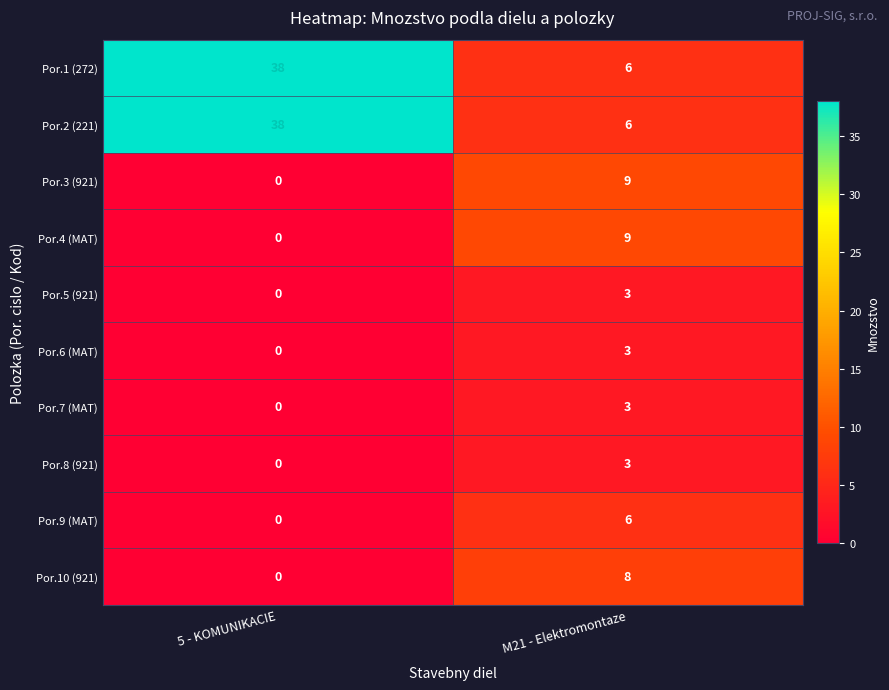

What is the sum of all Por.6 (MAT) values?

3